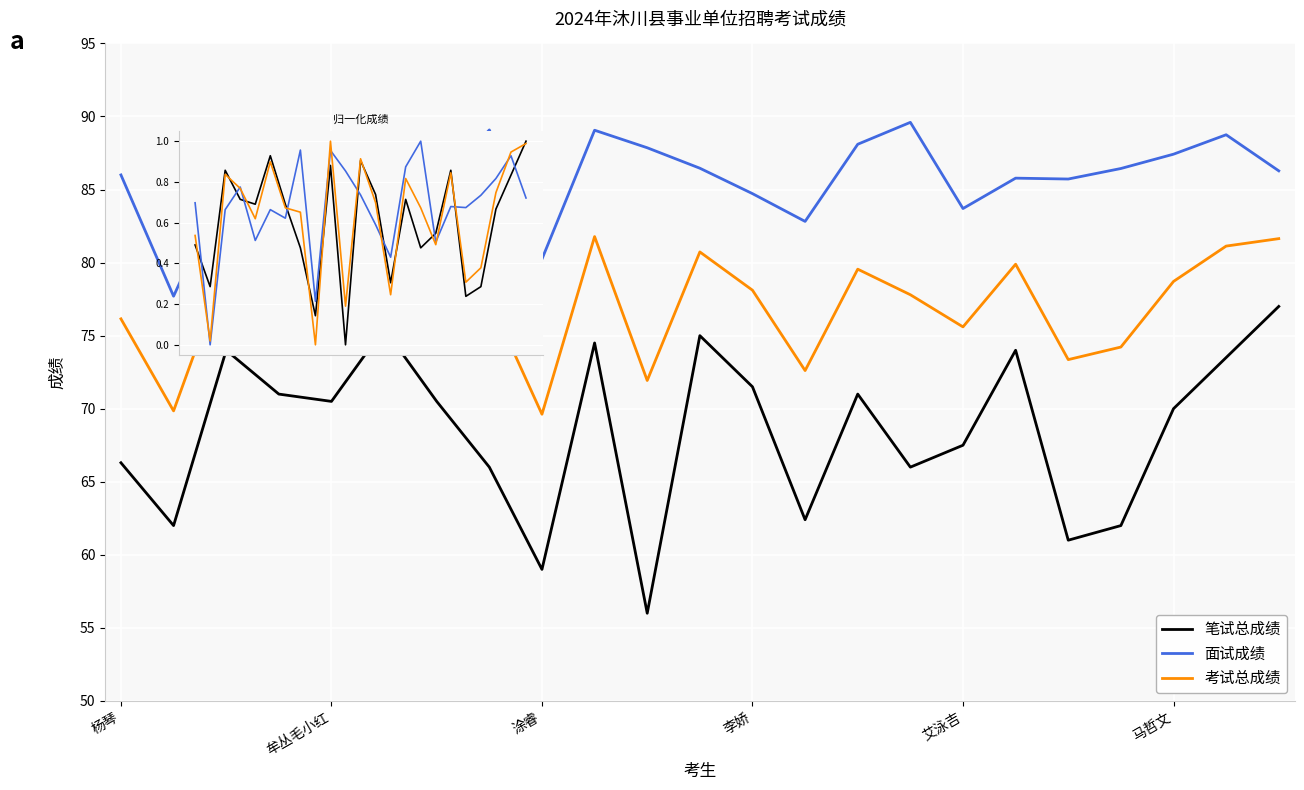

How many categories are shown in the chart?

23